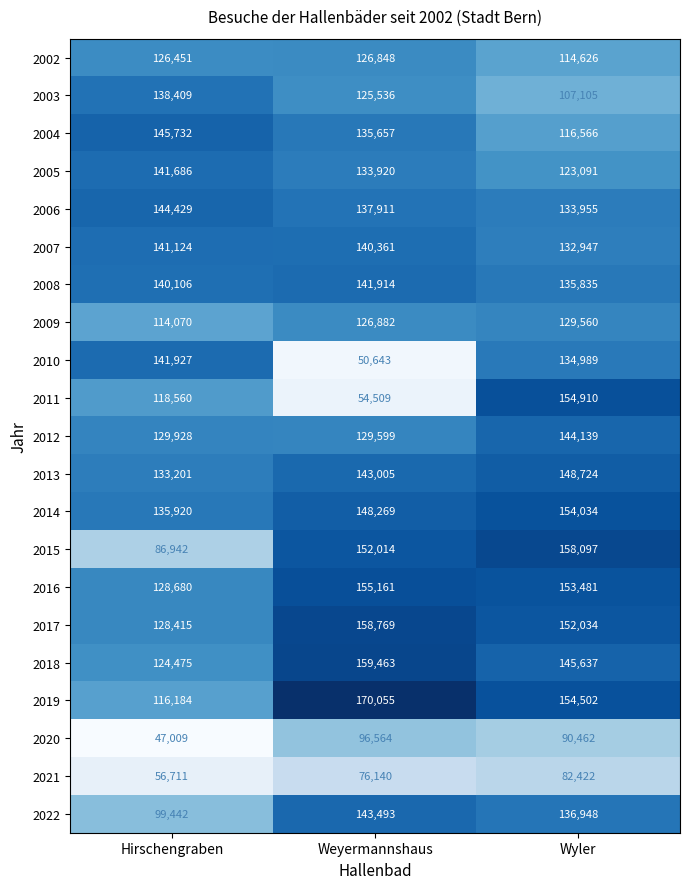

What is the approximate value of 2013 at Hirschengraben?

133201